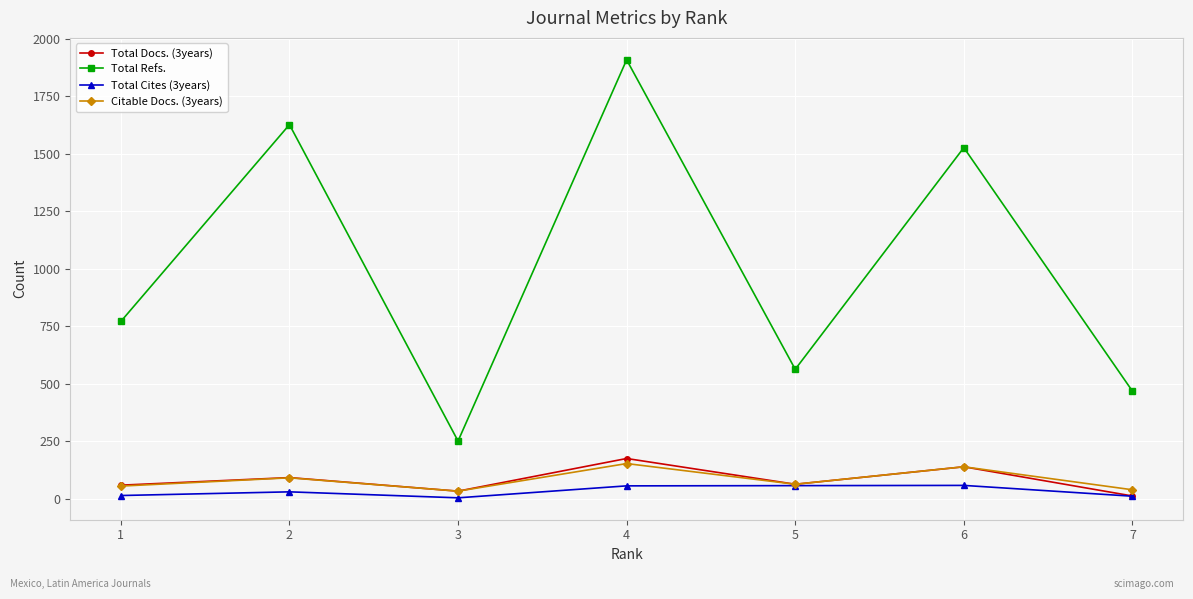

Between 3 and 5, which series saw the biggest shift?

Total Refs.